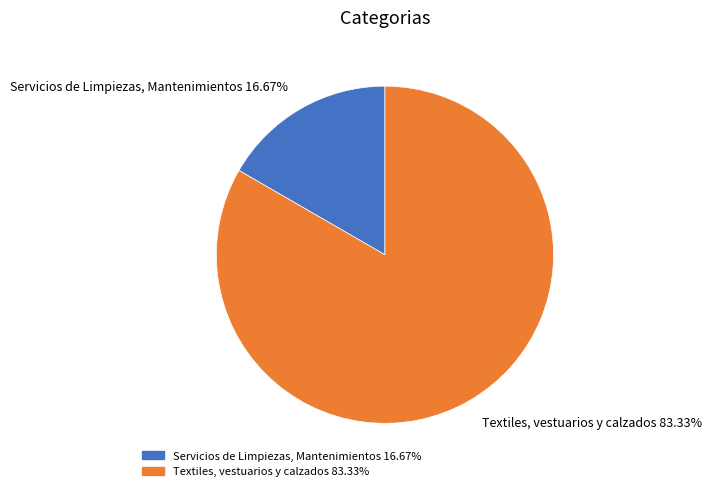

What is the smallest slice in the pie chart?

Servicios de Limpiezas, Mantenimientos